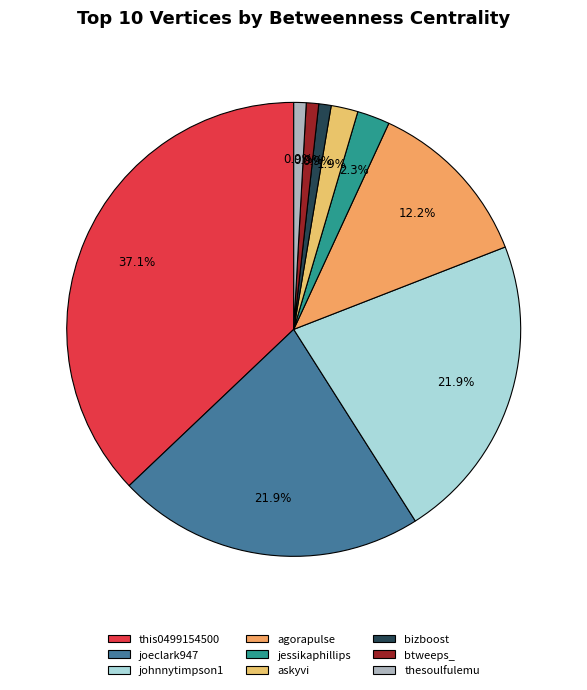

How many segments does this pie chart have?

9